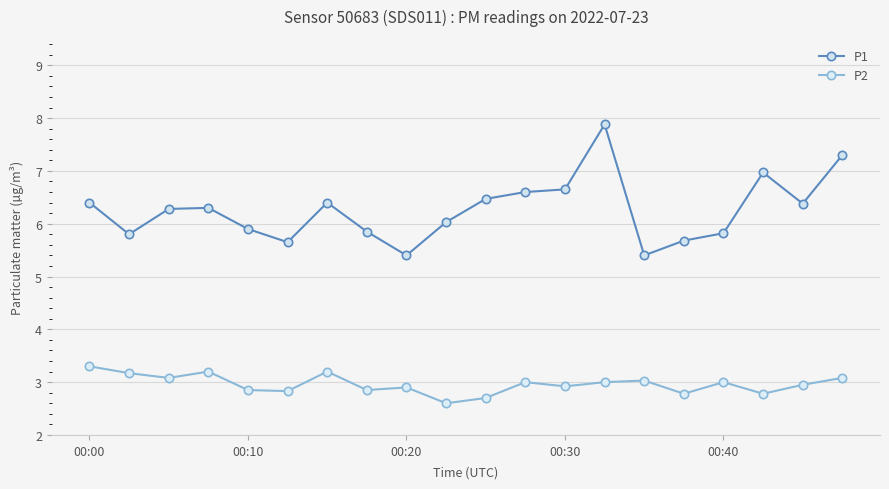

At how many categories does at least one series exceed 5?

20